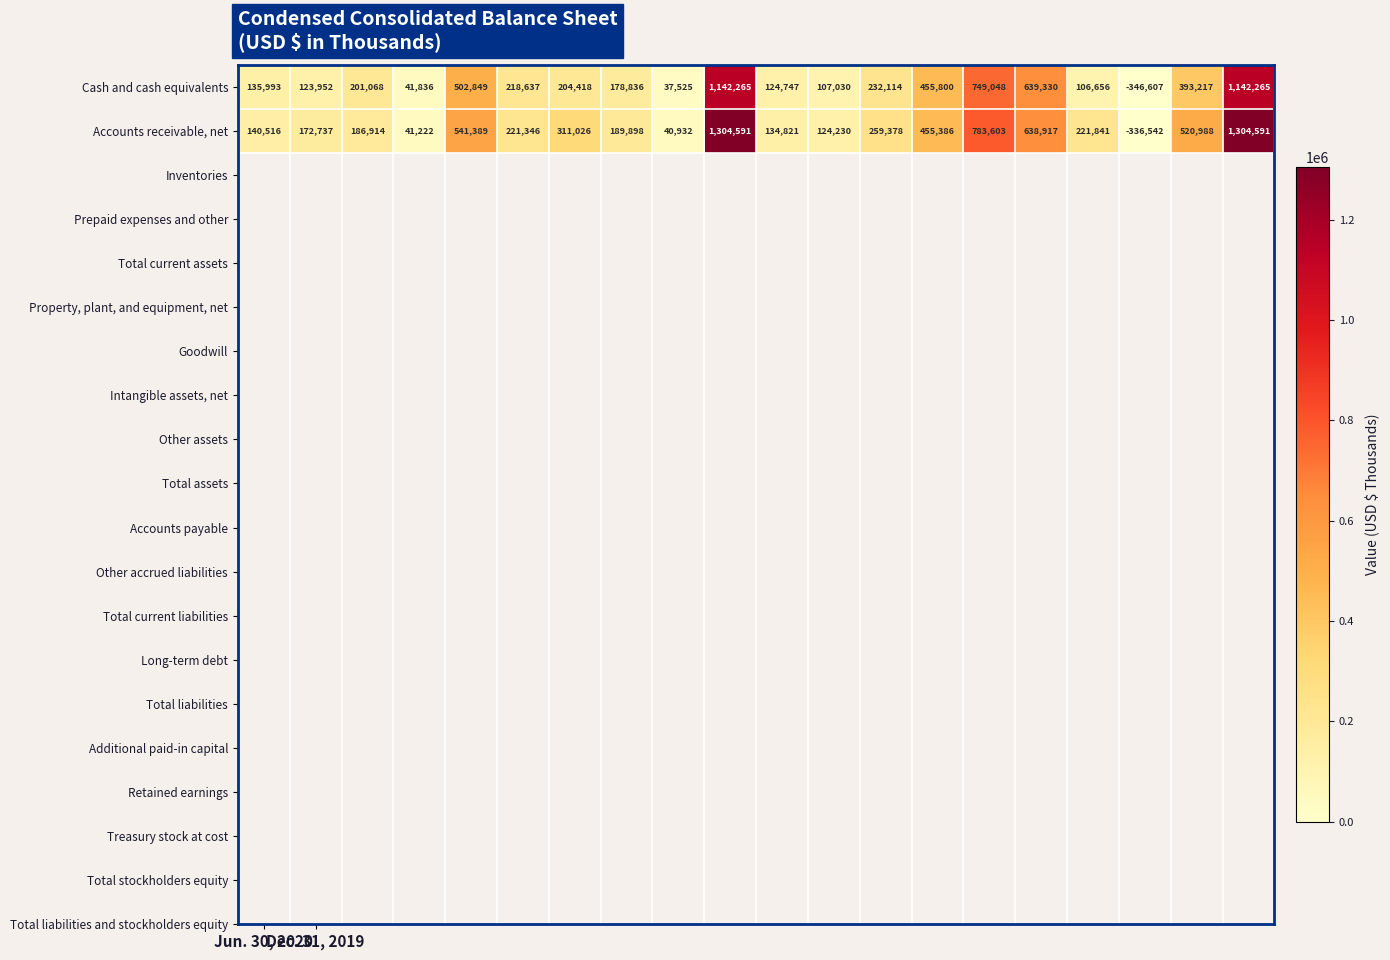

What is the minimum value for Cash and cash equivalents?

-346607